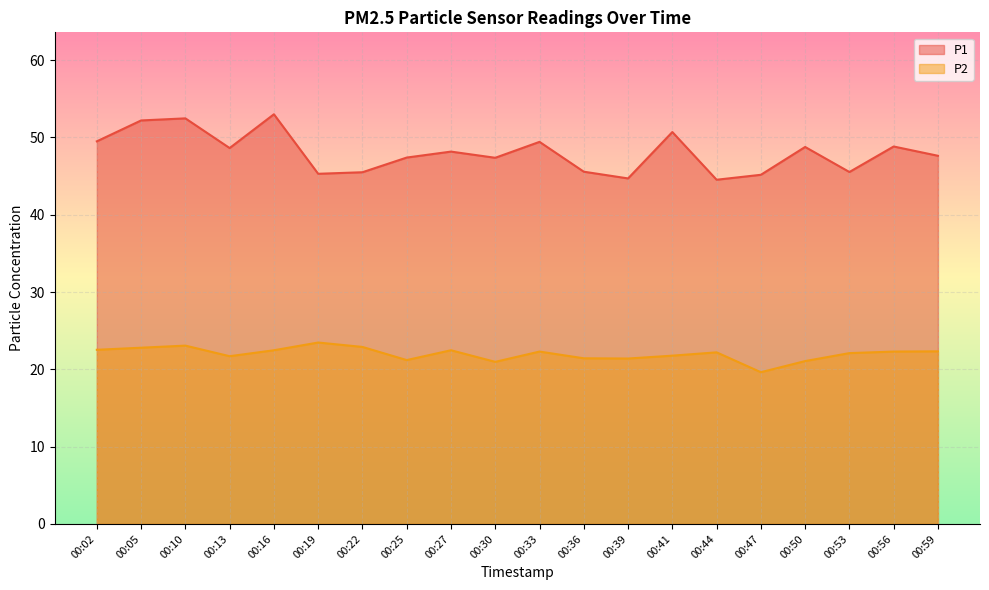

Where is the first local maximum for P1?

00:10